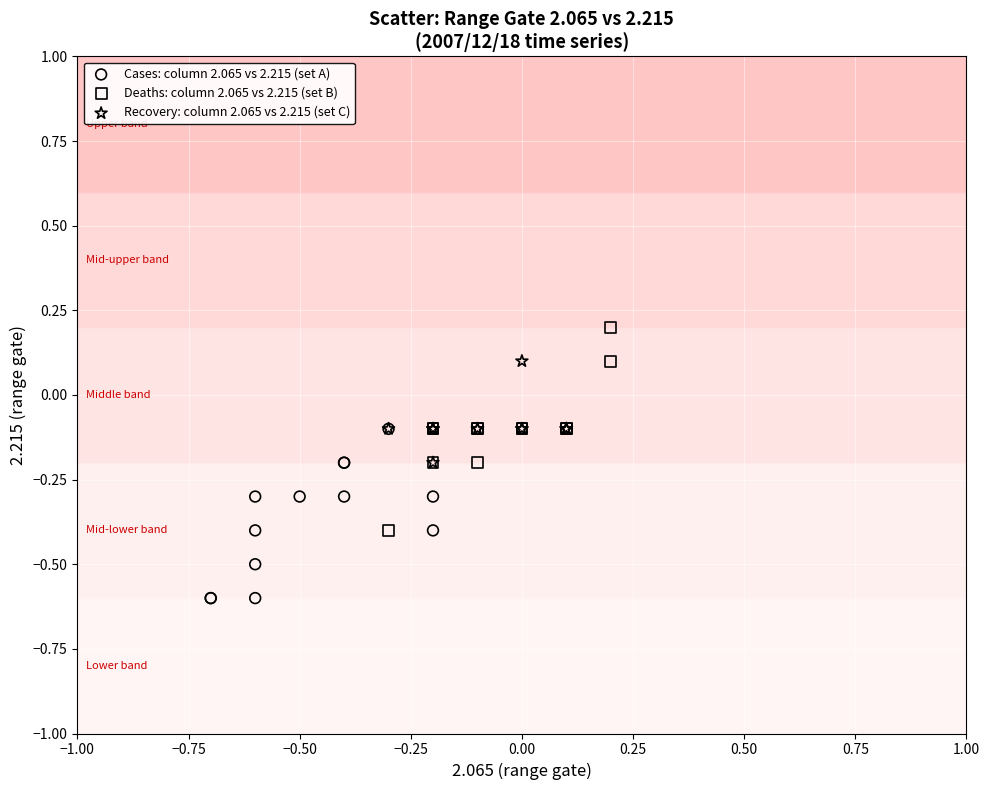

Which series contains the lowest Y value?

Cases: column 2.065 vs 2.215 (set A)